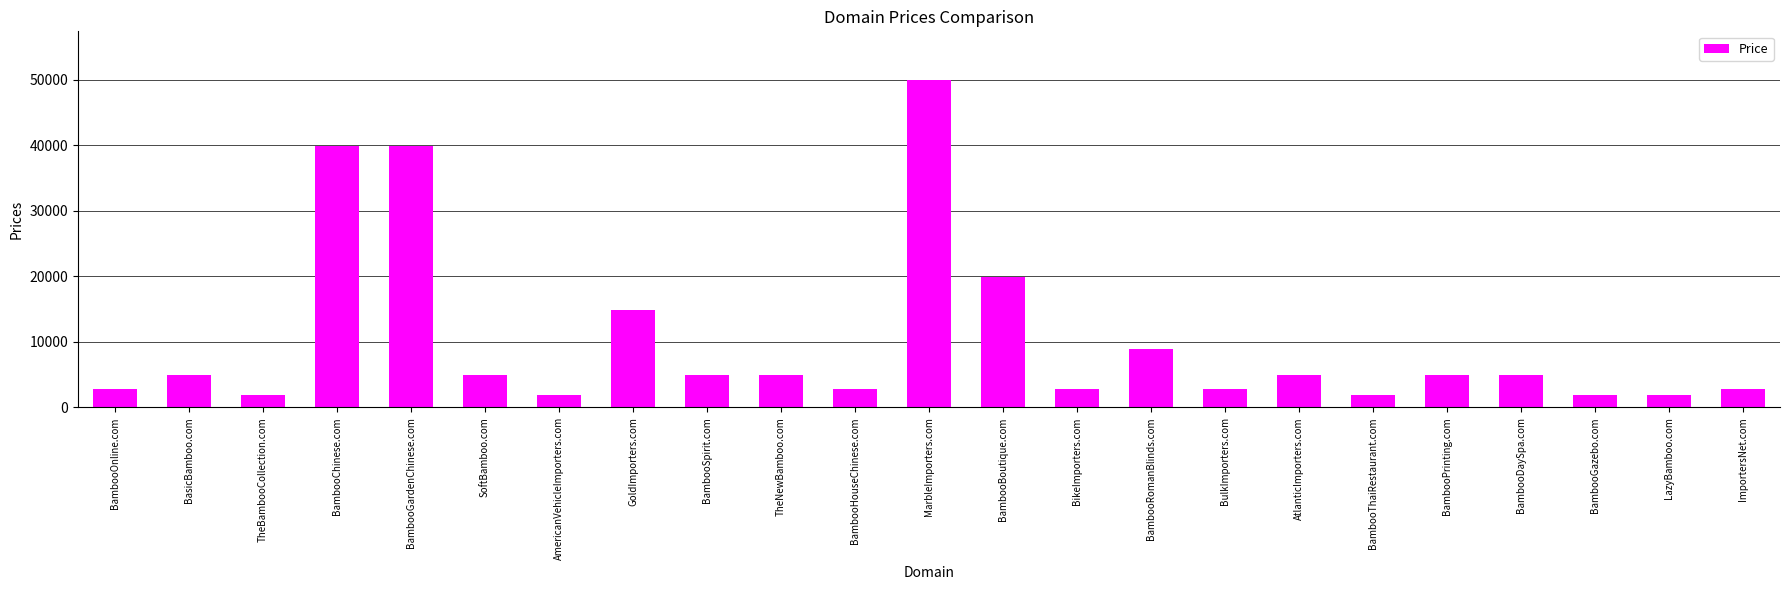

How many data points are less than 4888?

10